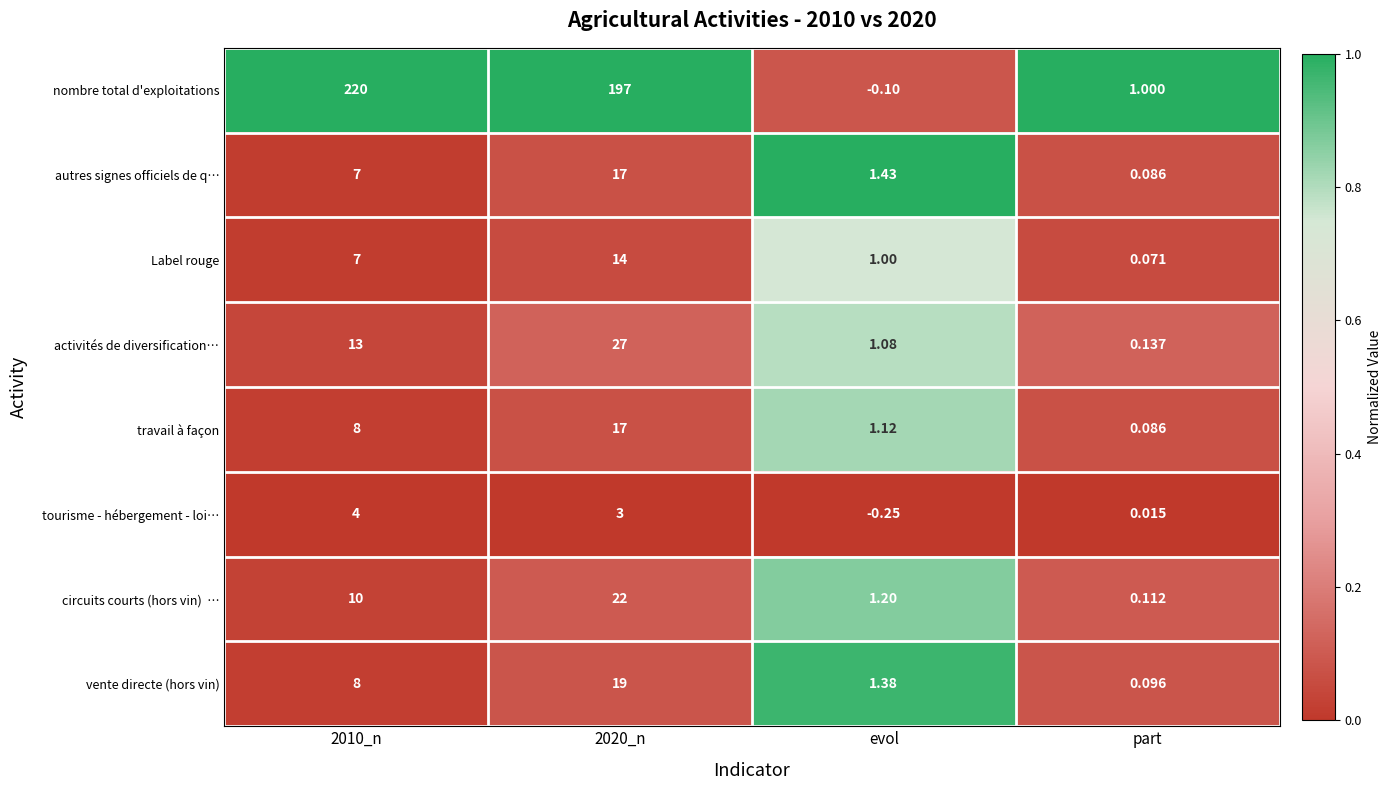

At how many categories does at least one series exceed 0?

4